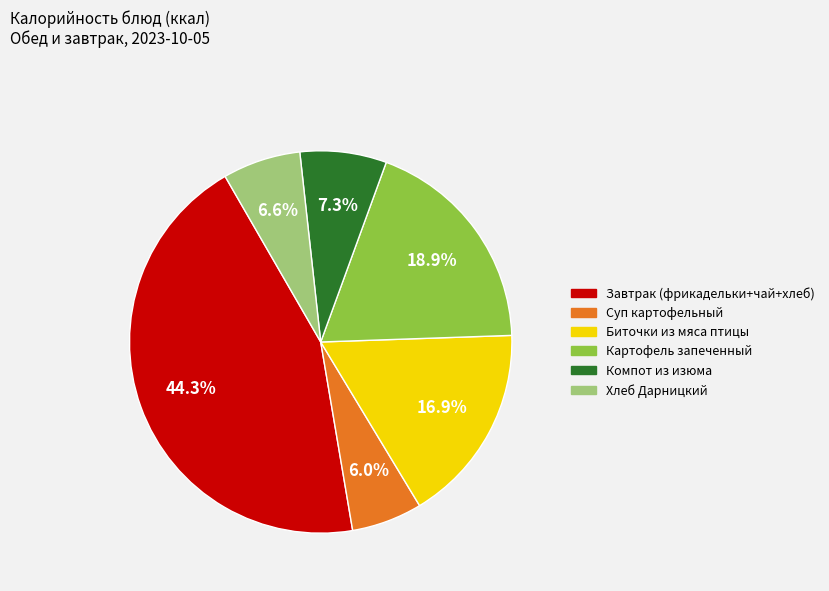

To the nearest percent, what is the difference between the Хлеб Дарницкий and Компот из изюма slice percentages?

1%